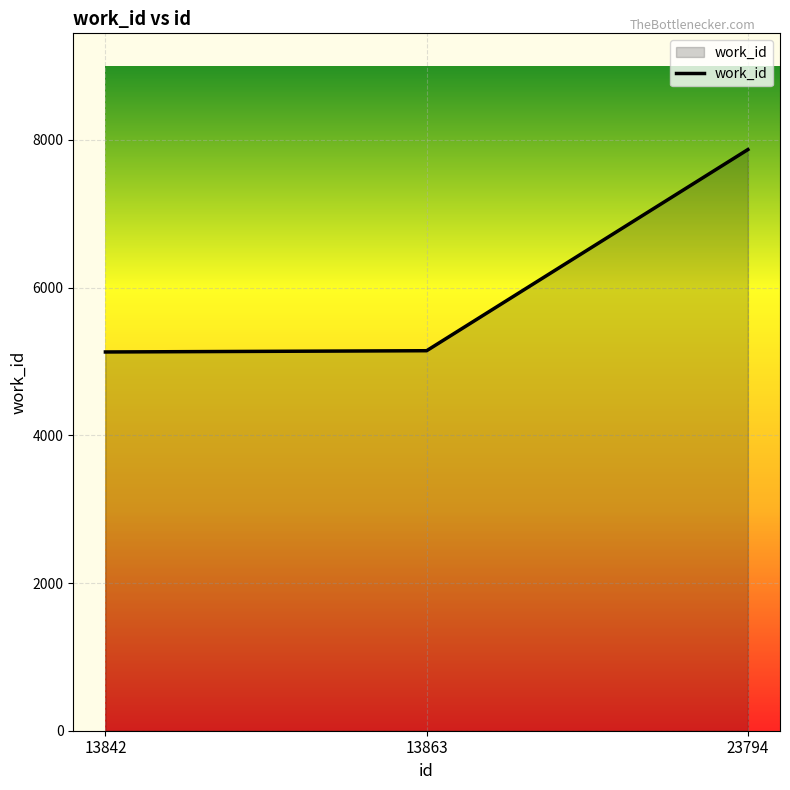

What is the smallest value displayed?

5129